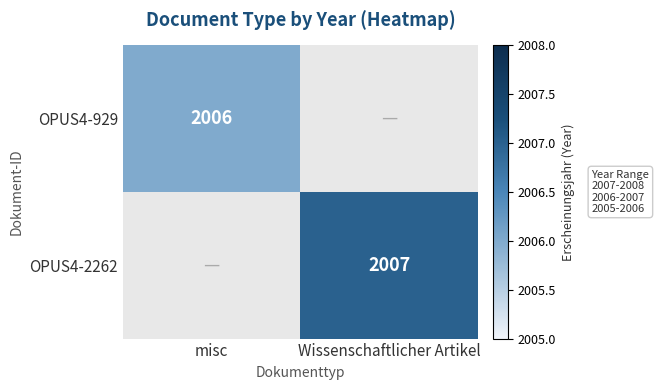

Is the value of OPUS4-929 at misc greater than the value of OPUS4-2262 at Wissenschaftlicher Artikel?

No